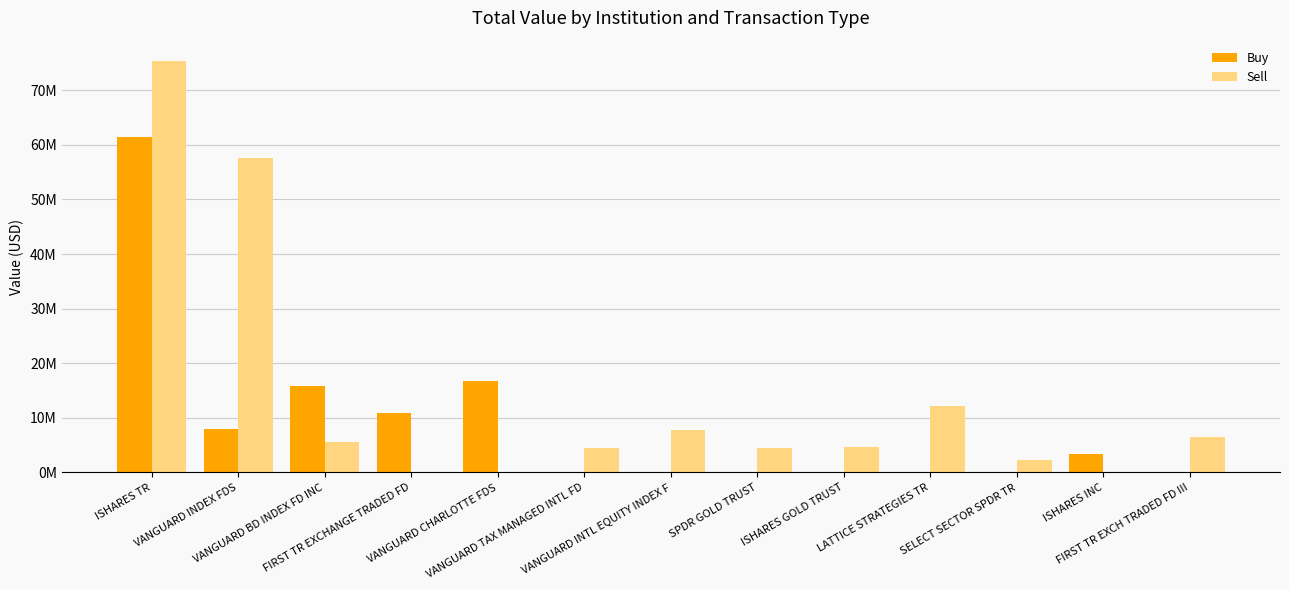

At LATTICE STRATEGIES TR, list the series in order from largest to smallest.

Sell, Buy